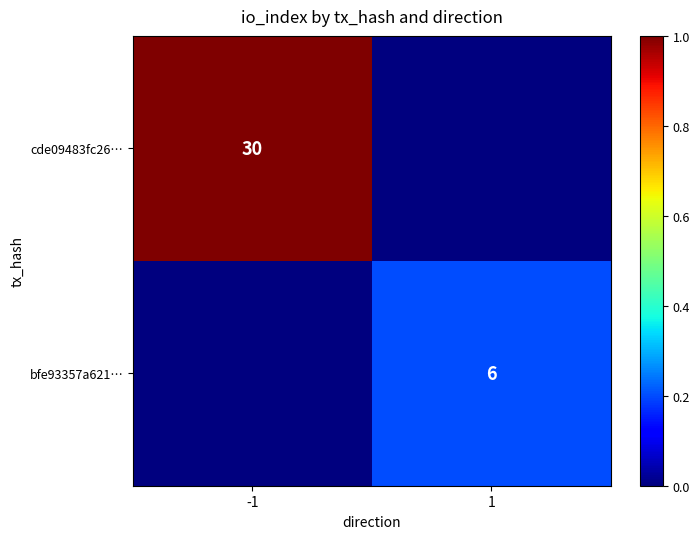

True or false: bfe93357a621… has a value of 8 at 1.

False